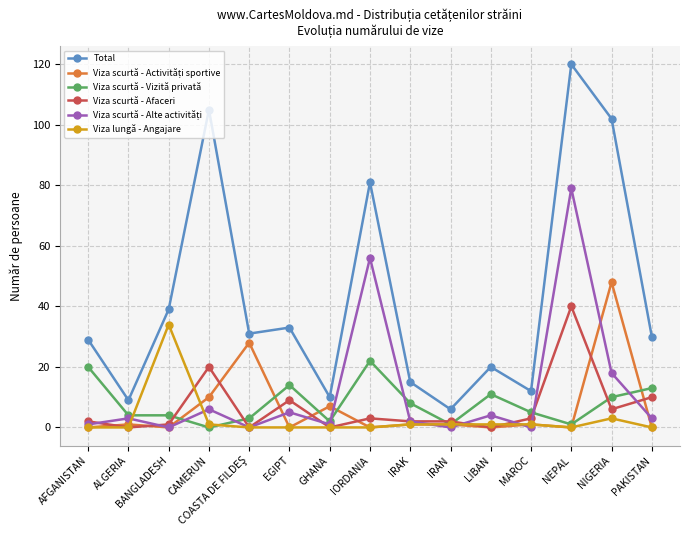

Does the chart display data point markers on the line(s)?

Yes